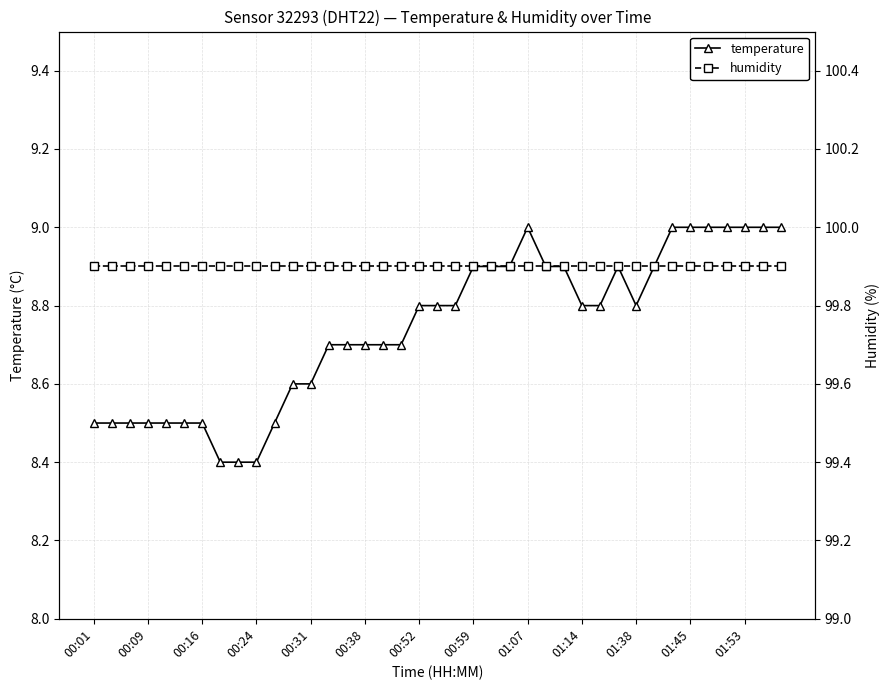

What are all the series names shown in the legend?

temperature, humidity